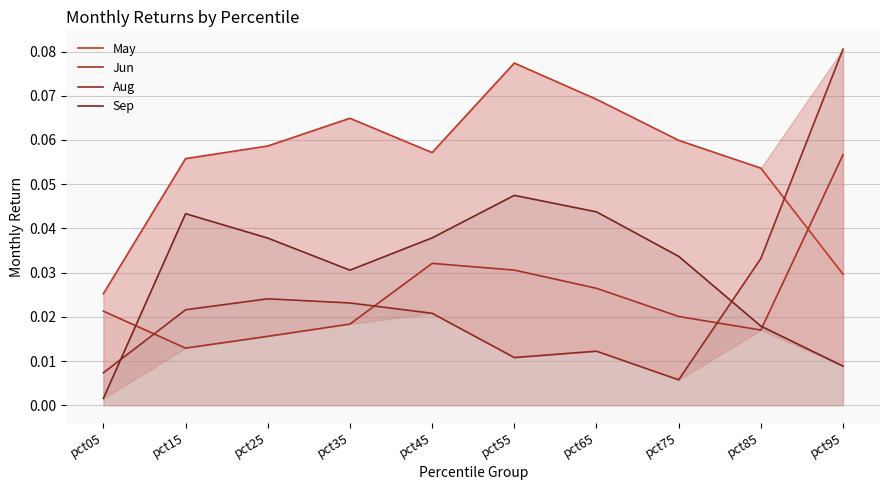

What is the average value of the May series?

0.1